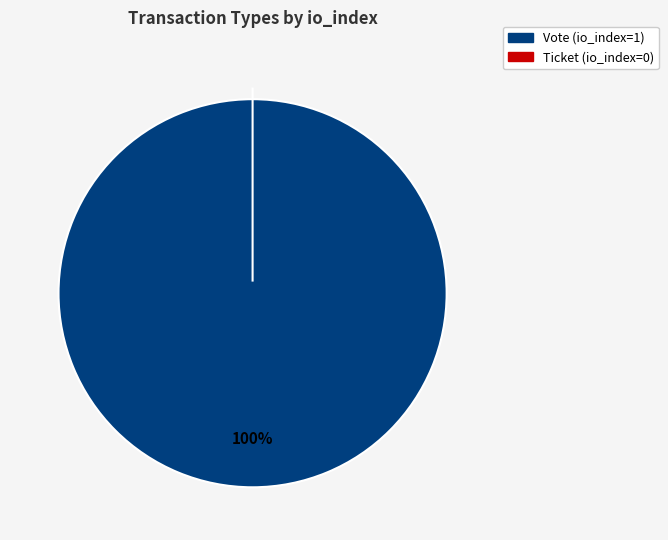

Count the number of slices in the pie.

2